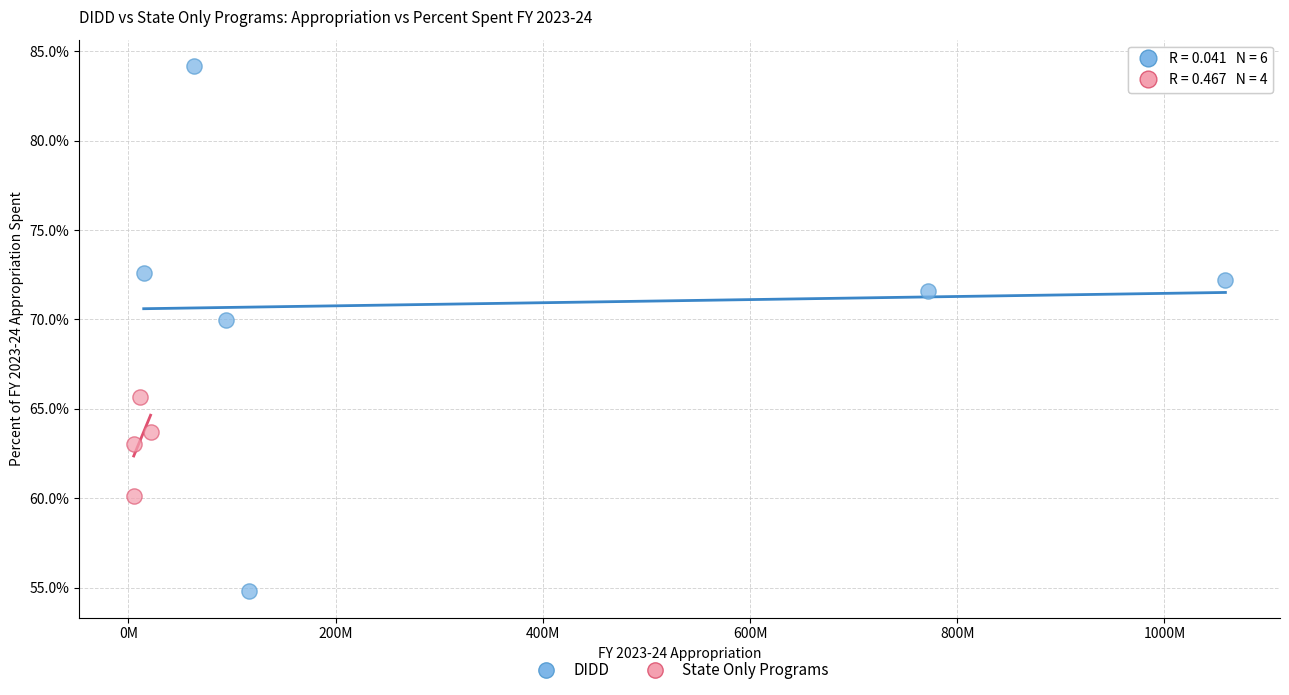

What are all the series names shown in the legend?

DIDD, State Only Programs